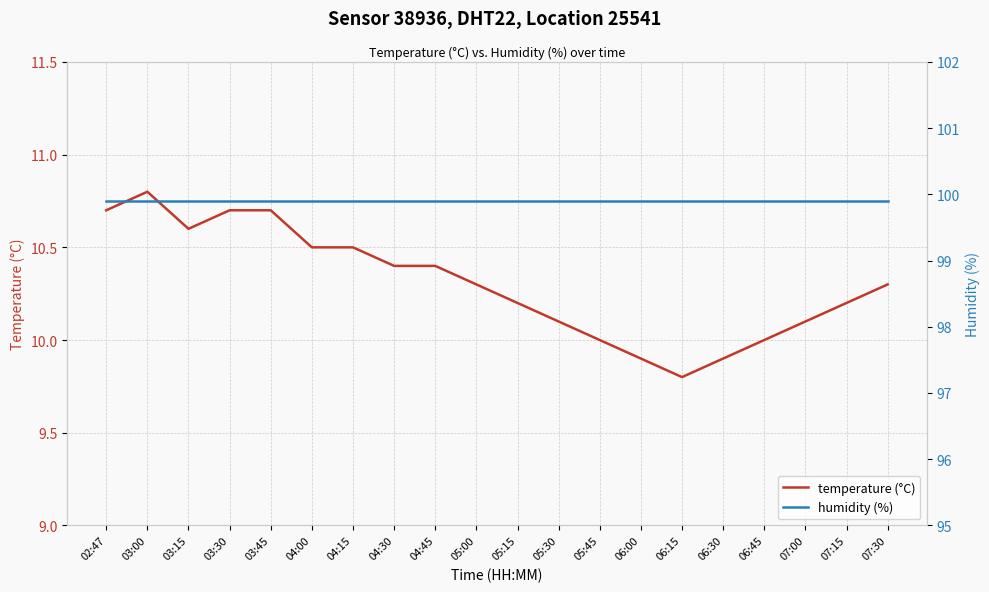

How many categories are shown in the chart?

20